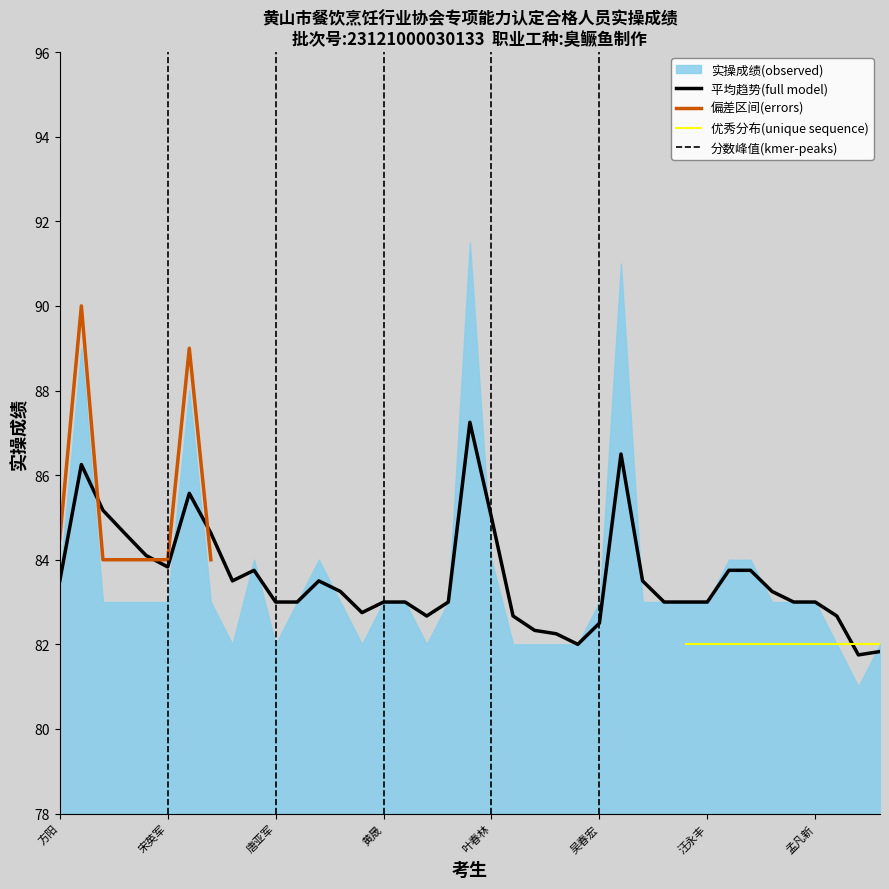

Reading right to left, extract all data points from this chart.

胡身龙=81.8	程敷荣=81.8	胡细坤=82.7	孟凡新=83.0	曹文光=83.0	凌力锋=83.2	黄丽强=83.8	张伟=83.8	汪永丰=83.0	范长辉=83.0	翟佳强=83.0	张后兵=83.5	程国军=86.5	吴春宏=82.5	杜长峰=82.0	汪环宇=82.2	姚健=82.3	孙卫龙=82.7	叶春林=85.0	方超=87.2	吴键=83.0	潘飞=82.7	徐国庆=83.0	黄晟=83.0	陈春红=82.8	吴亮亮=83.2	王峰=83.5	吴海滨=83.0	唐亚军=83.0	柯文=83.8	宛新纲=83.5	程华军=84.6	程爱武=85.6	宋英军=83.8	凌文杰=84.1	罗志鸣=84.6	毕开旺=85.2	毕金东=86.2	方阳=83.5